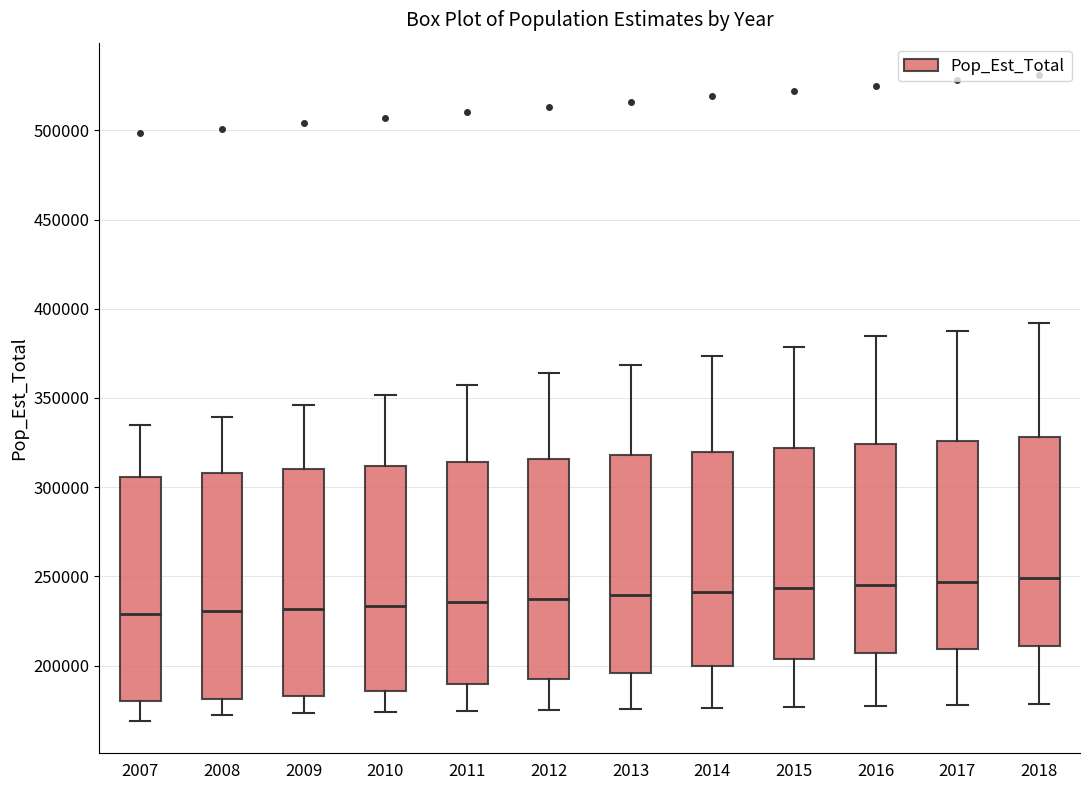

Where is the lower edge of the box at x = 2013 on the y-axis? The values are not printed on the chart, so give them approximately, as read against the axis.

195000